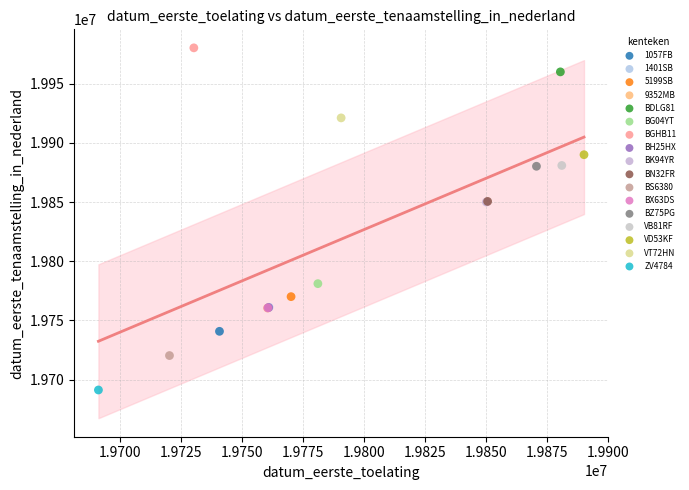

What are all the series names shown in the legend?

1057FB, 1401SB, 5199SB, 9352MB, BDLG81, BG04YT, BGHB11, BH25HX, BK94YR, BN32FR, BS6380, BX63DS, BZ75PG, VB81RF, VD53KF, VT72HN, ZV4784